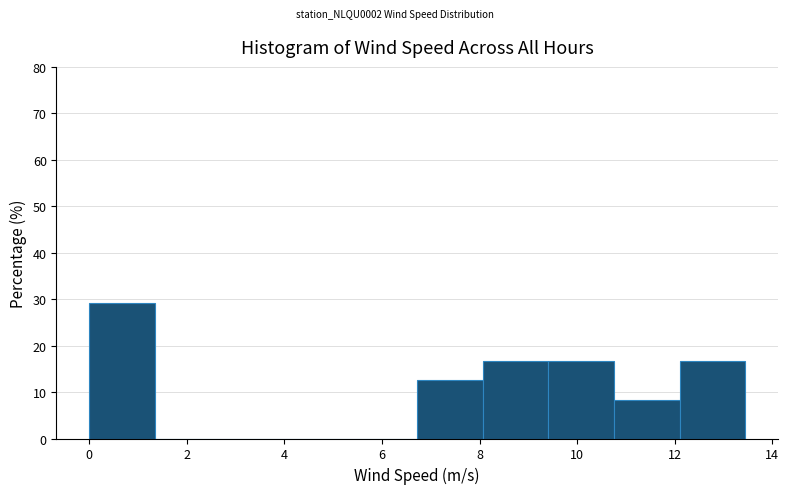

Reading left to right, list every bar in this chart as the range it spans on the x-axis followed by its height. Neither the bar edges nor the heights are printed on the chart, so give them approximately, as read against the axes.

0.0 to 1.4: 29
1.4 to 2.6: 0
2.6 to 4.0: 0
4.0 to 5.4: 0
5.4 to 6.8: 0
6.8 to 8.0: 13
8.0 to 9.4: 17
9.4 to 10.8: 17
10.8 to 12.2: 8
12.2 to 13.4: 17